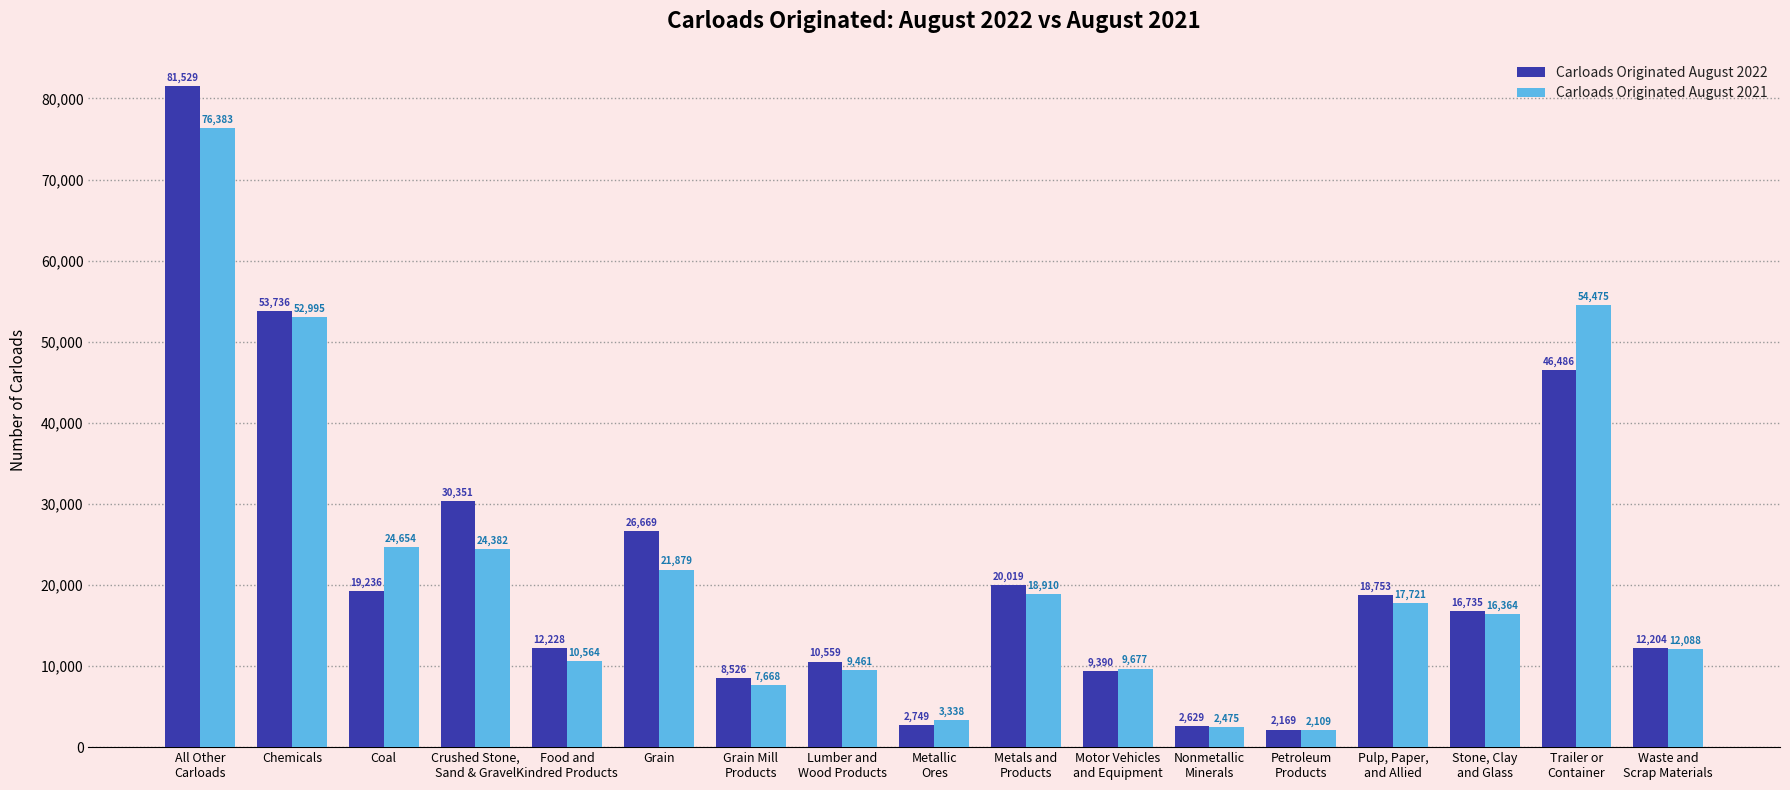

What value does the Carloads Originated August 2022 series have at Pulp, Paper,
and Allied, to the nearest 10?

18750